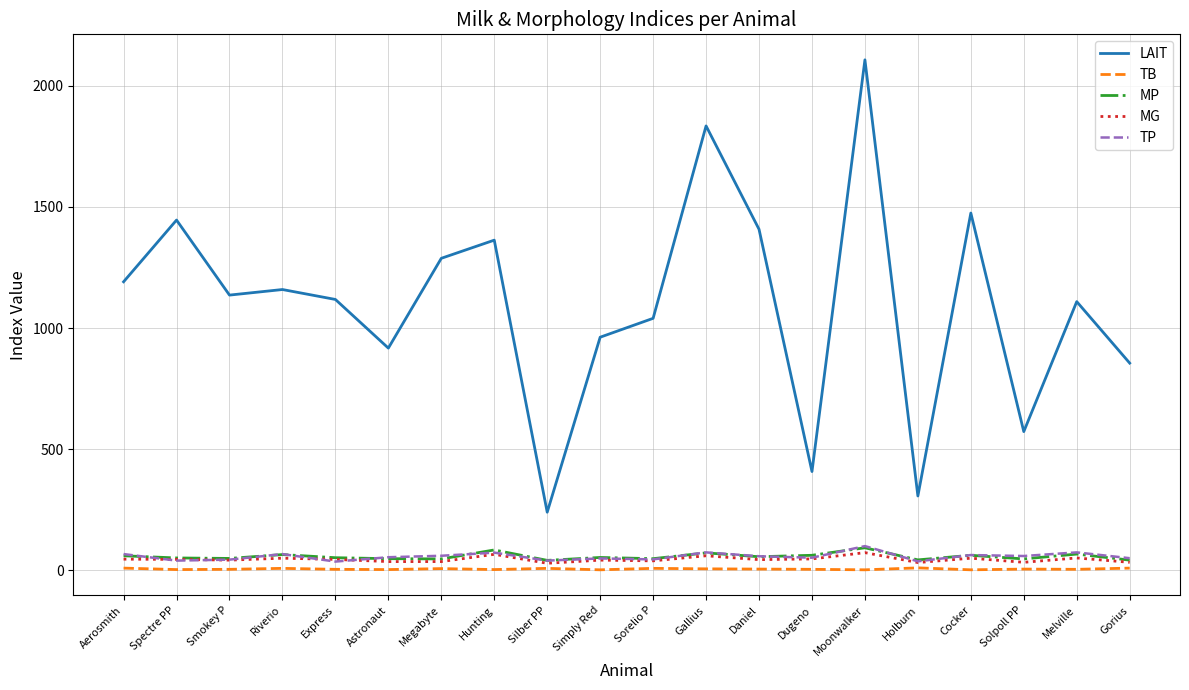

What is the minimum value for LAIT?

239